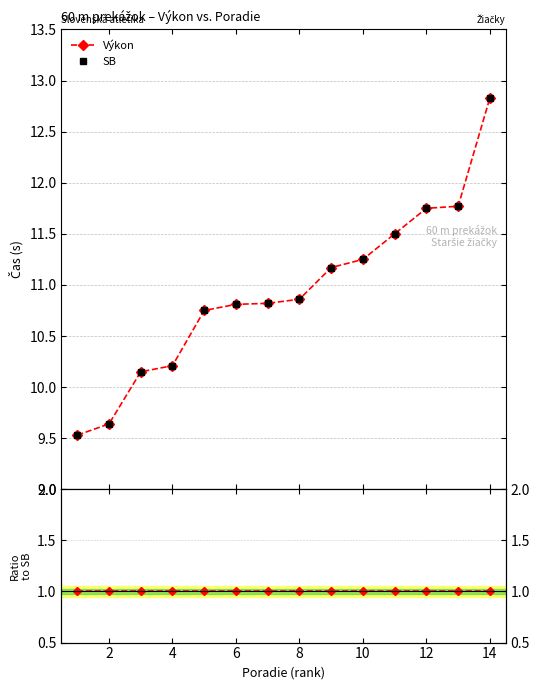

Reading left to right, what are all the values shown in this chart?

Výkon: 9.5	9.6	10.2	10.2	10.8	10.8	10.8	10.9	11.2	11.2	11.5	11.8	11.8	12.8
SB: 9.5	9.6	10.2	10.2	10.8	10.8	10.8	10.9	11.2	11.2	11.5	11.8	11.8	12.8
Výkon/SB: 1.0	1.0	1.0	1.0	1.0	1.0	1.0	1.0	1.0	1.0	1.0	1.0	1.0	1.0